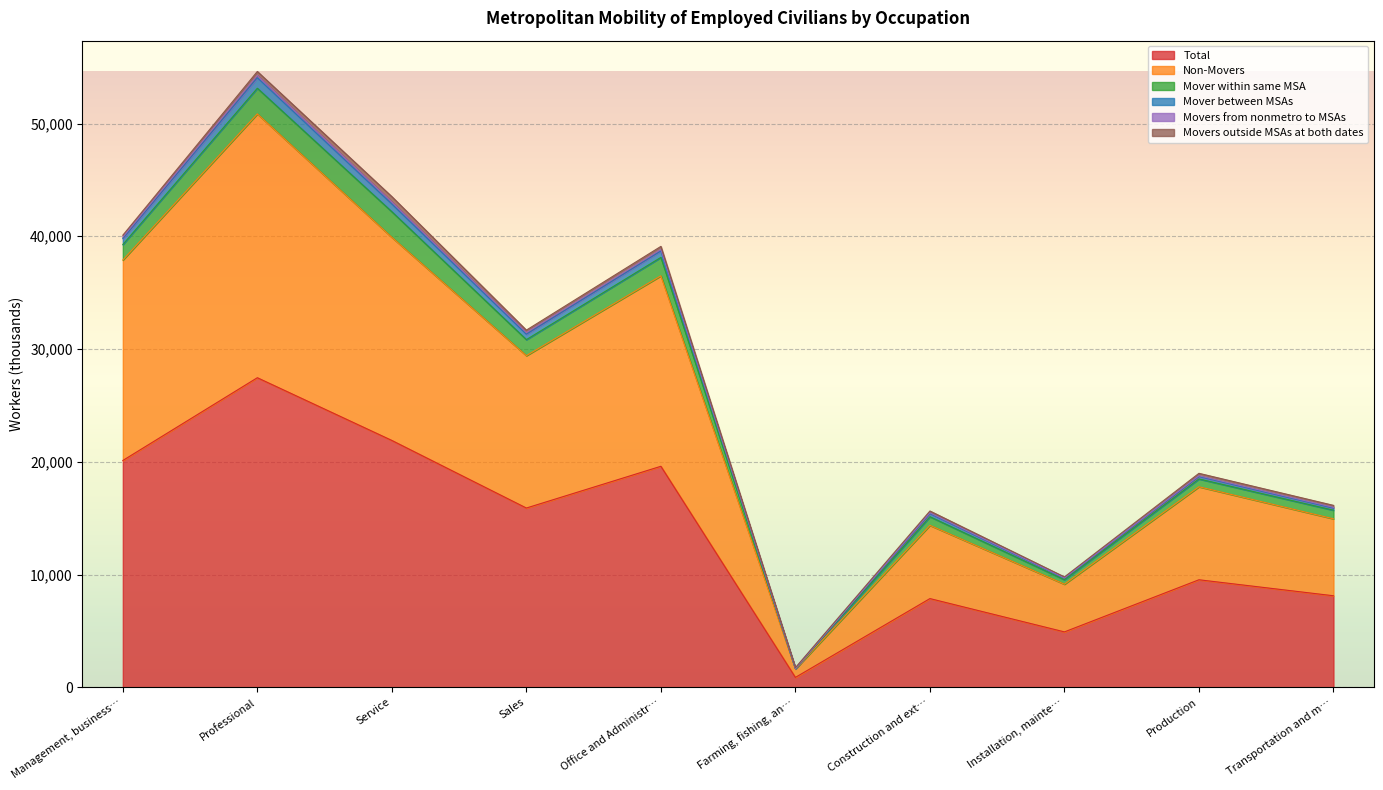

What is the highest value of the Total series?

27457